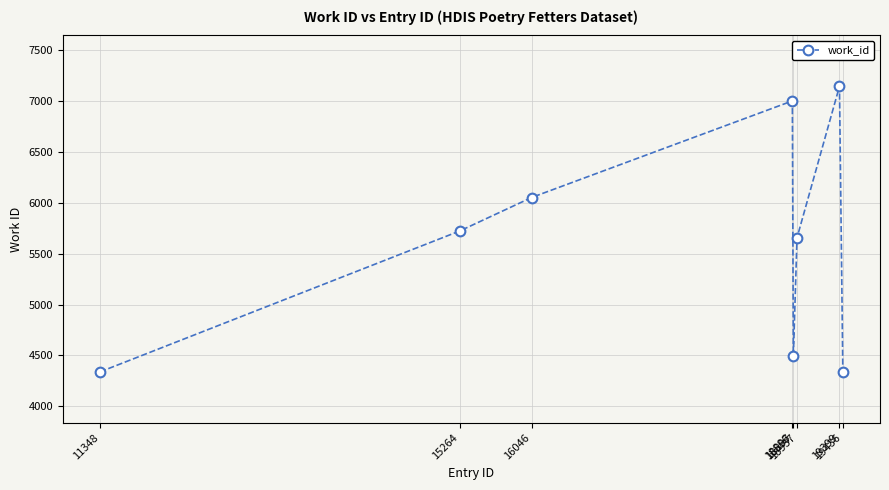

What is the change in value from 16046 to 18937?

-395